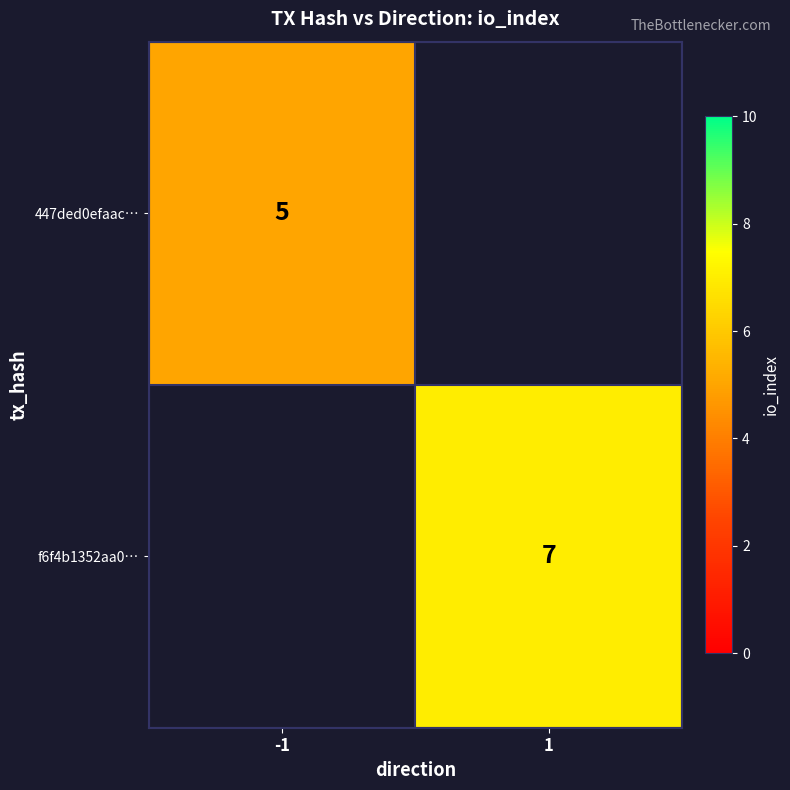

The value of f6f4b1352aa0… at 1 is 7. True or false?

True